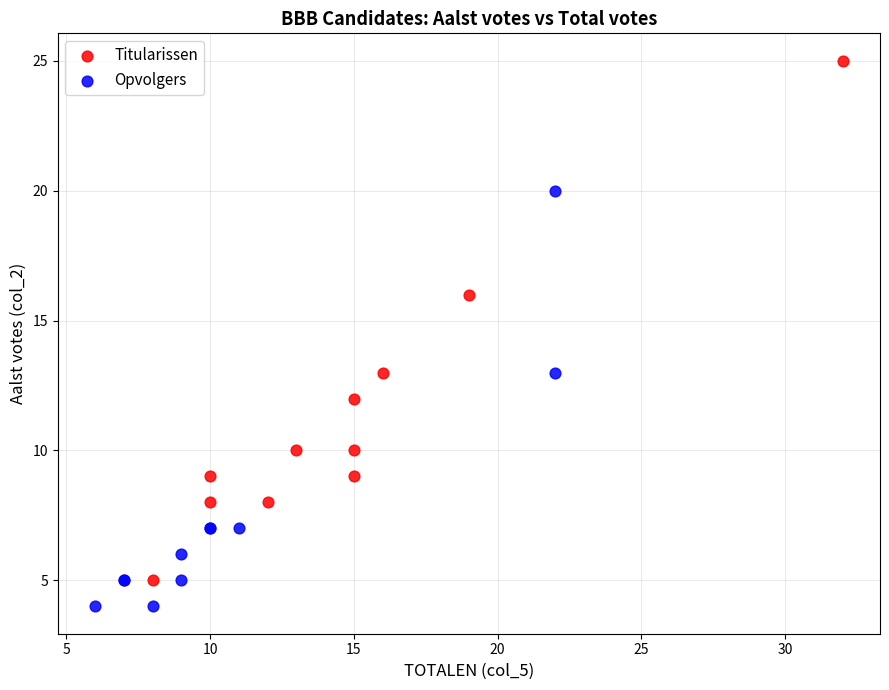

Which series reaches the maximum Y coordinate?

Titularissen